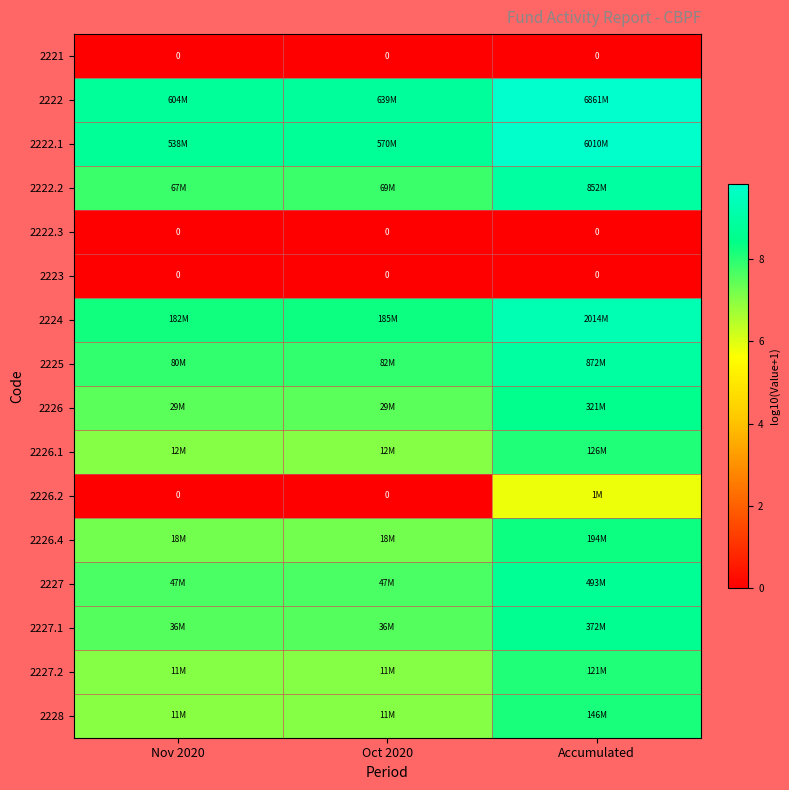

At Oct 2020, list the series in order from smallest to largest.

2221, 2222.3, 2223, 2226.2, 2227.2, 2228, 2226.1, 2226.4, 2226, 2227.1, 2227, 2222.2, 2225, 2224, 2222.1, 2222